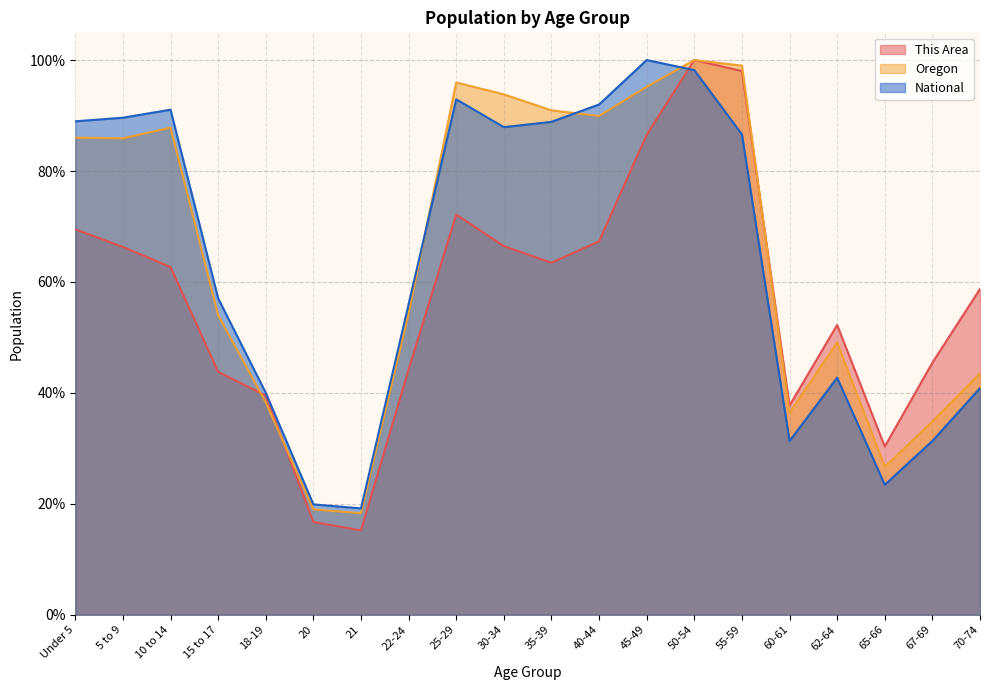

What position from the left is 10 to 14?

3